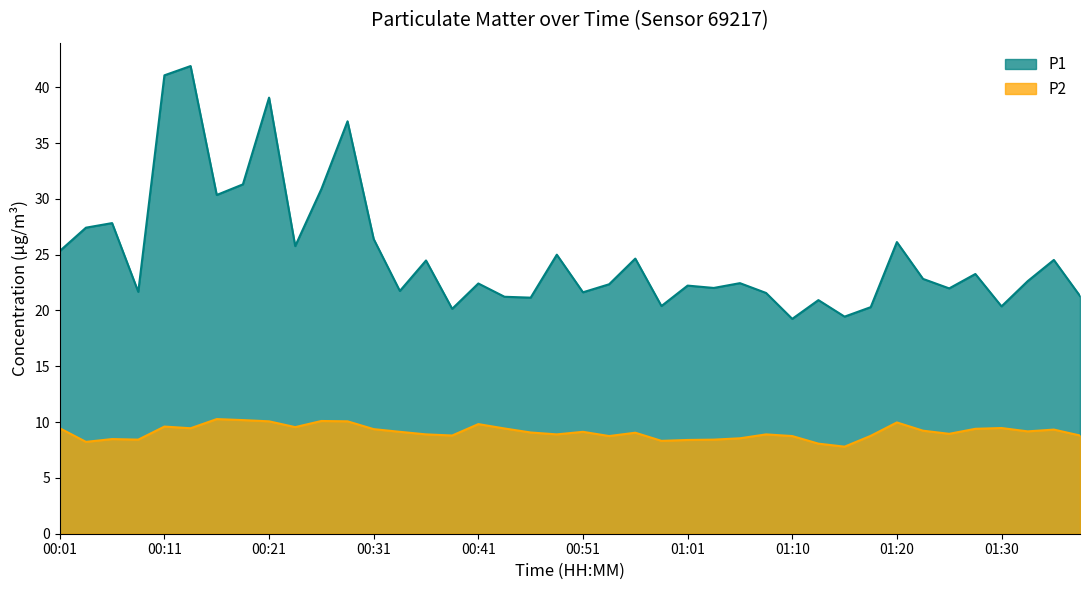

What is the label of the 3rd point from the right?

01:32